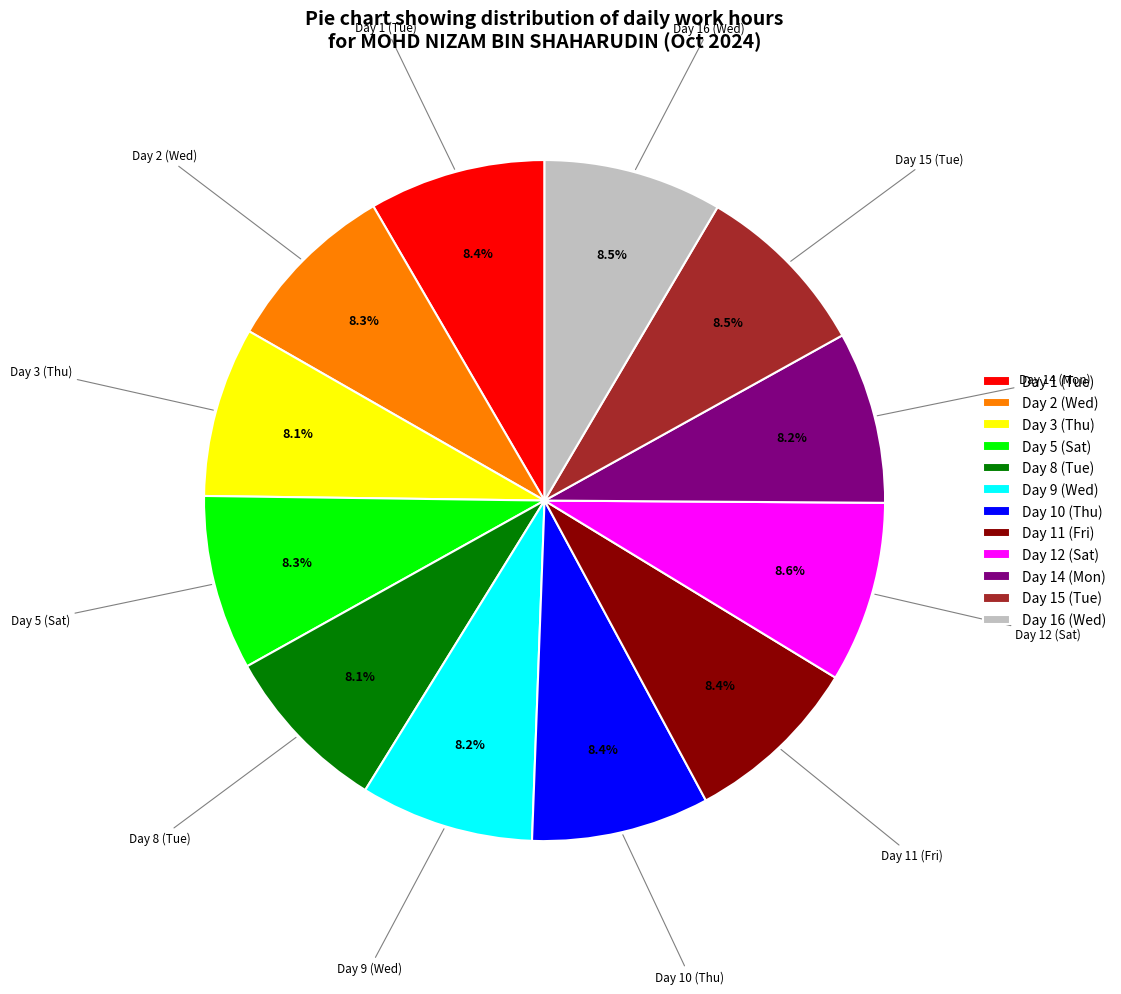

Is it true that Day 3 (Thu) is 21% of the pie?

False